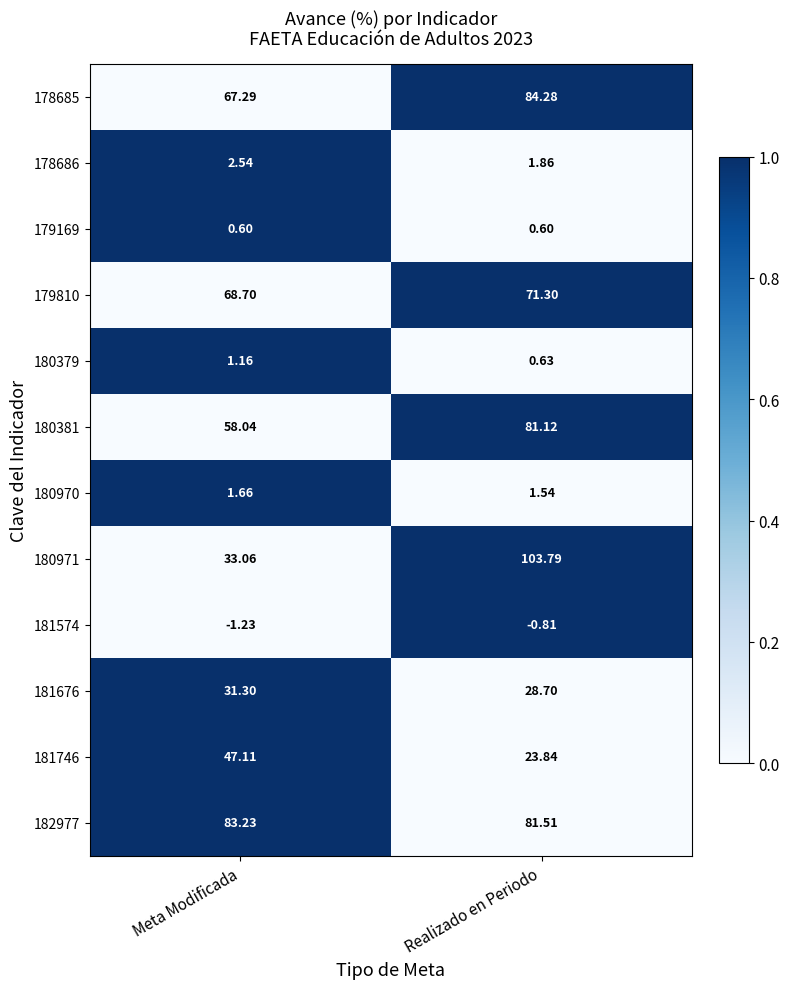

Between Meta Modificada and Realizado en Periodo, which series saw the biggest shift?

180971